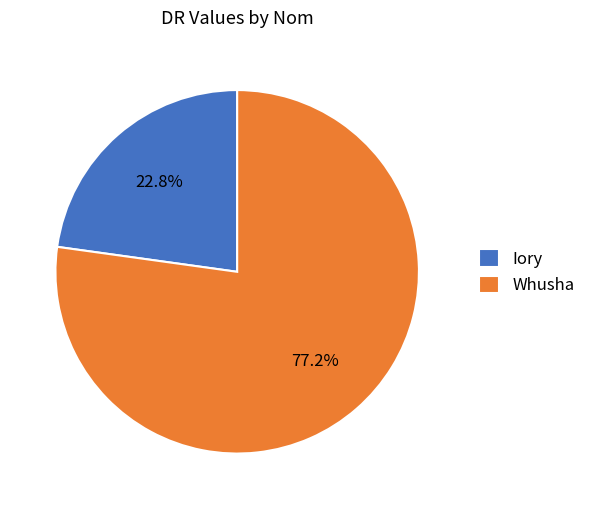

To the nearest percent, what portion does Whusha represent?

77%